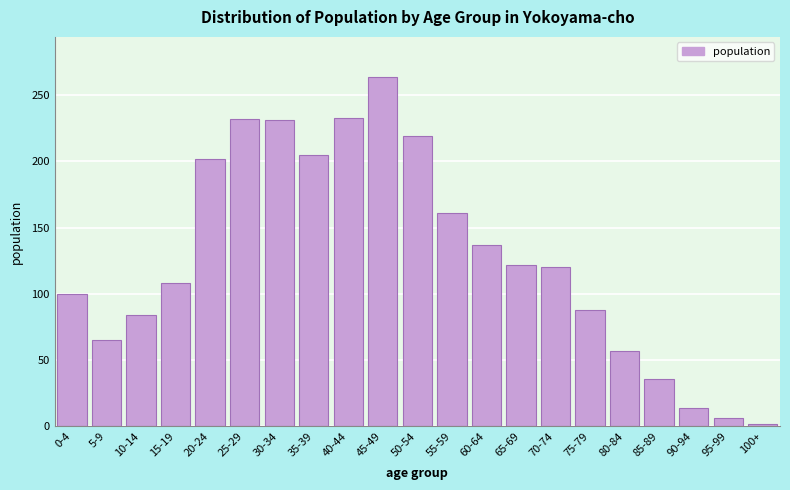

What is the sum of all values?

2686